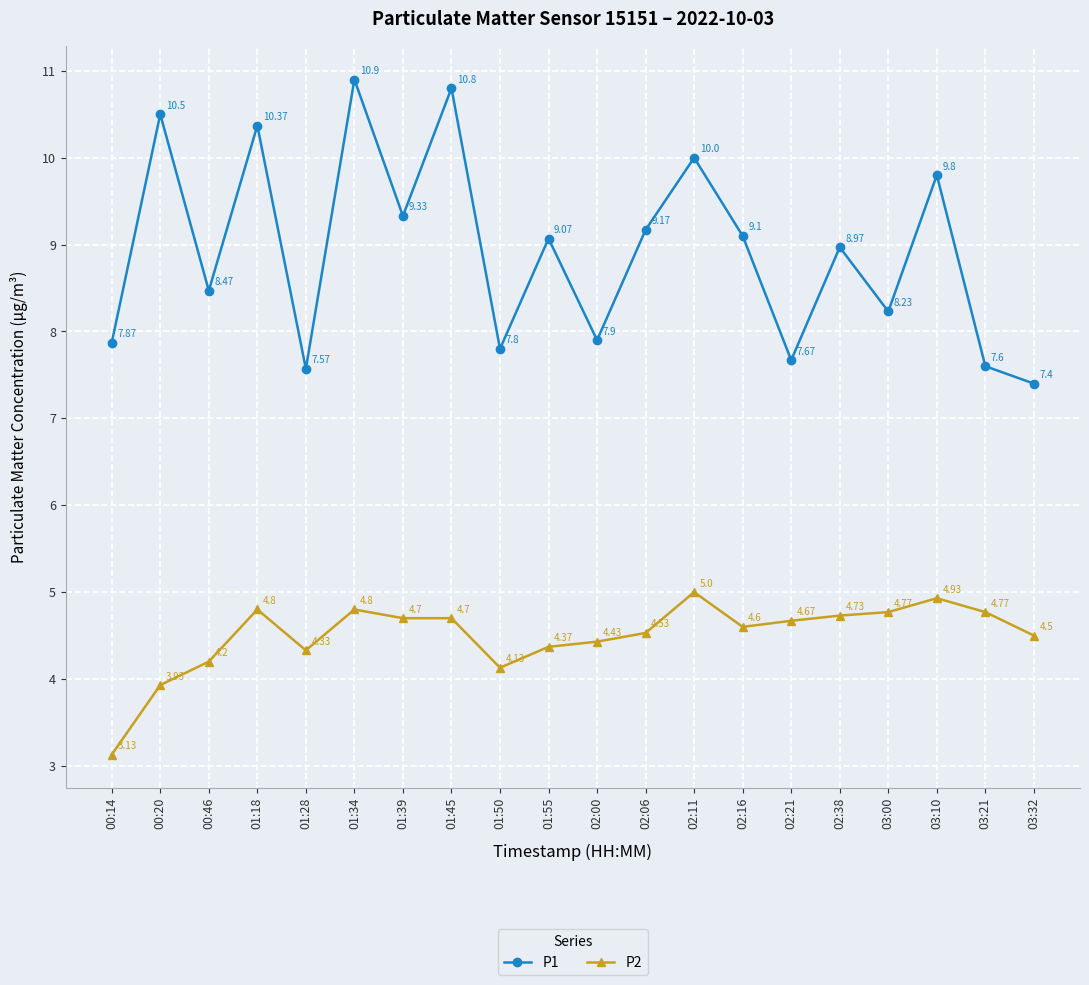

The value of P1 at 03:10 is 9.8. True or false?

True